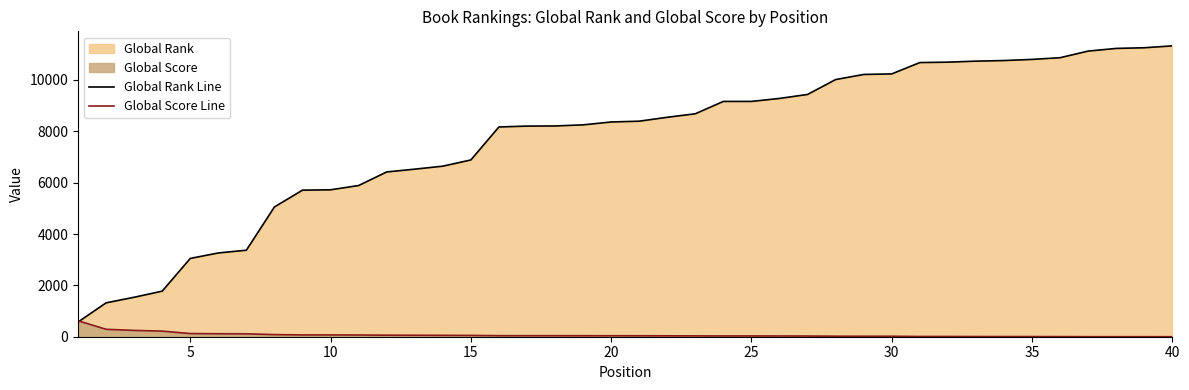

How many positive values does the Global Score Line series have?

39